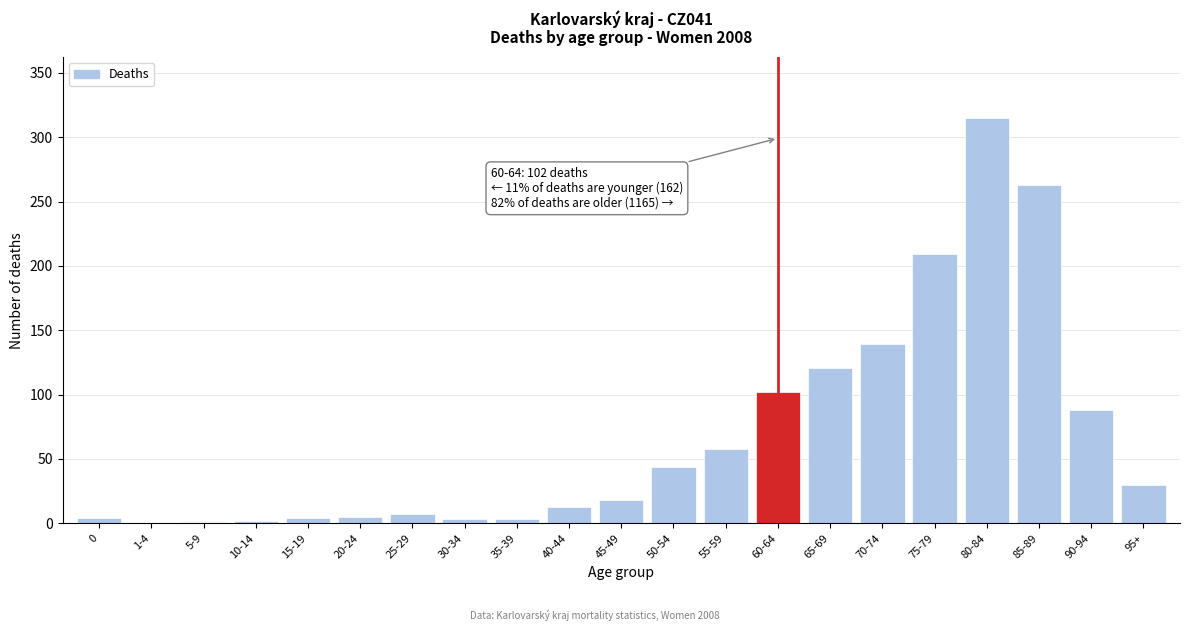

Which category has the highest value across all series?

80-84